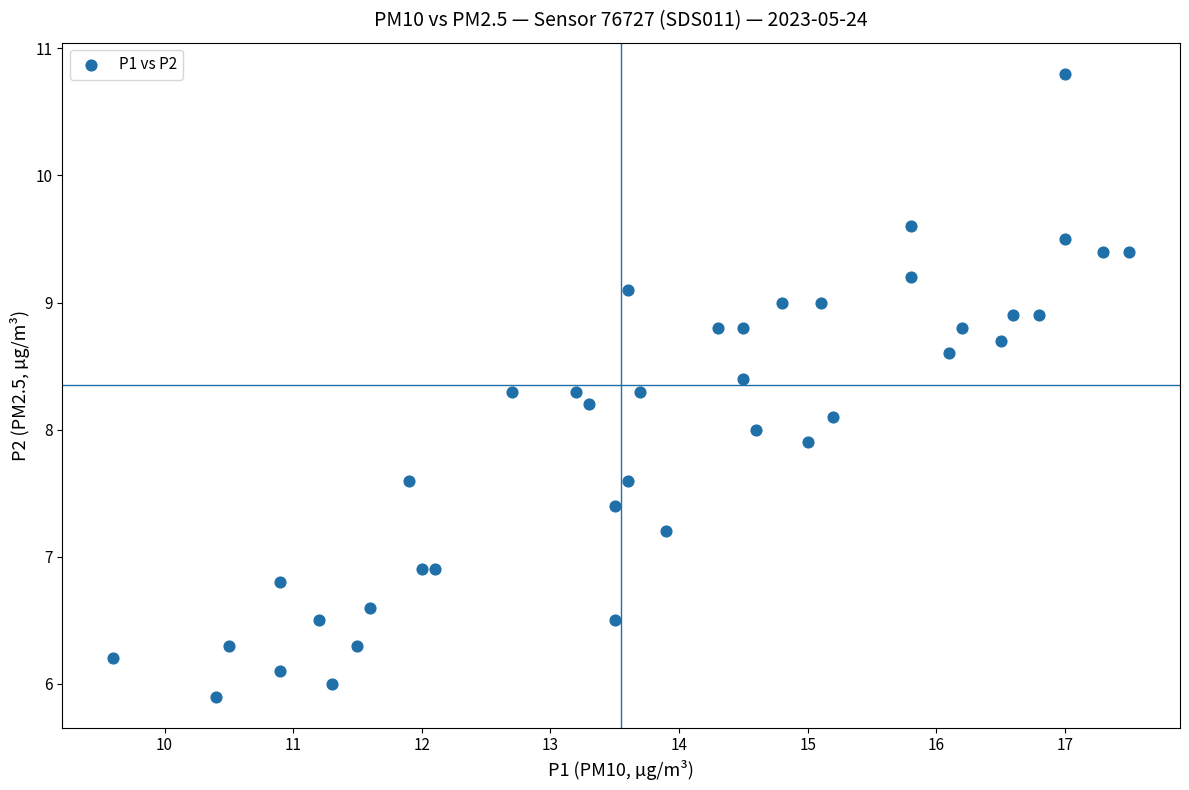

What is the range of X values (max minus min)?

7.9